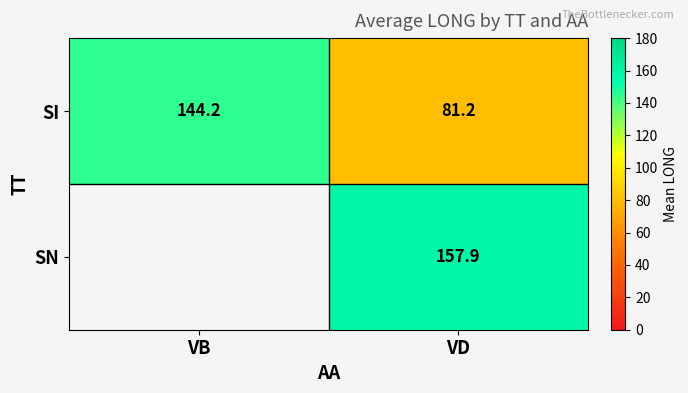

Is the value of SN at VD greater than the value of SI at VB?

Yes